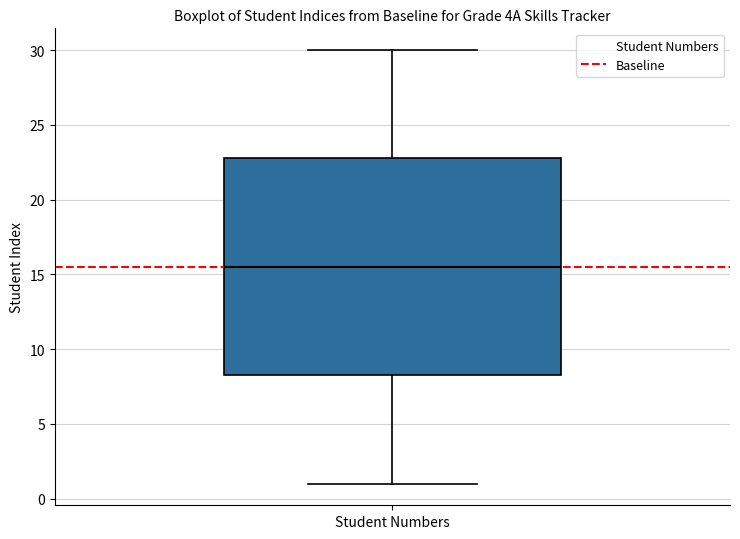

Transcribe this box plot: give where the median line is, the range the box spans, and where the two whiskers end, as read against the y-axis. The values are not printed on the chart, so give them approximately, as read against the axis.

median 15.5, box 8.5 to 23.0, whiskers 1.0 to 30.0